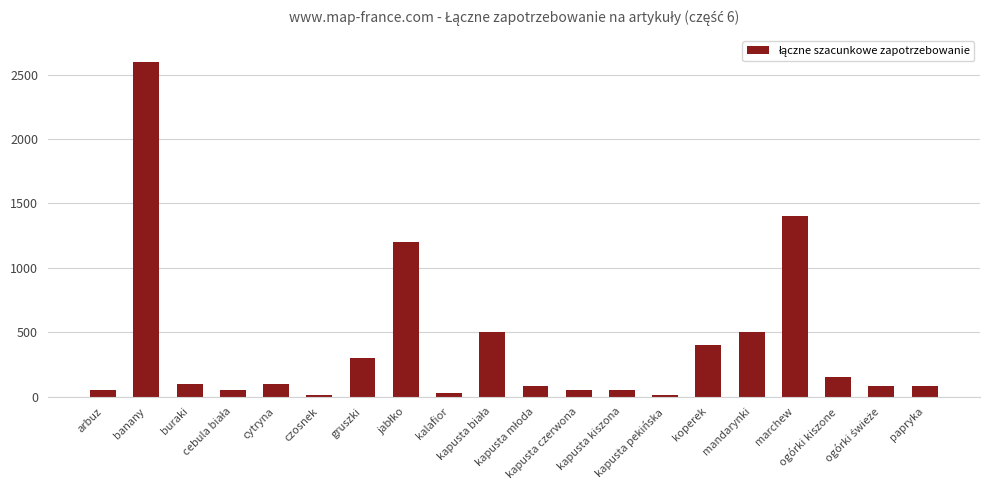

Count the number of data series in this chart.

1